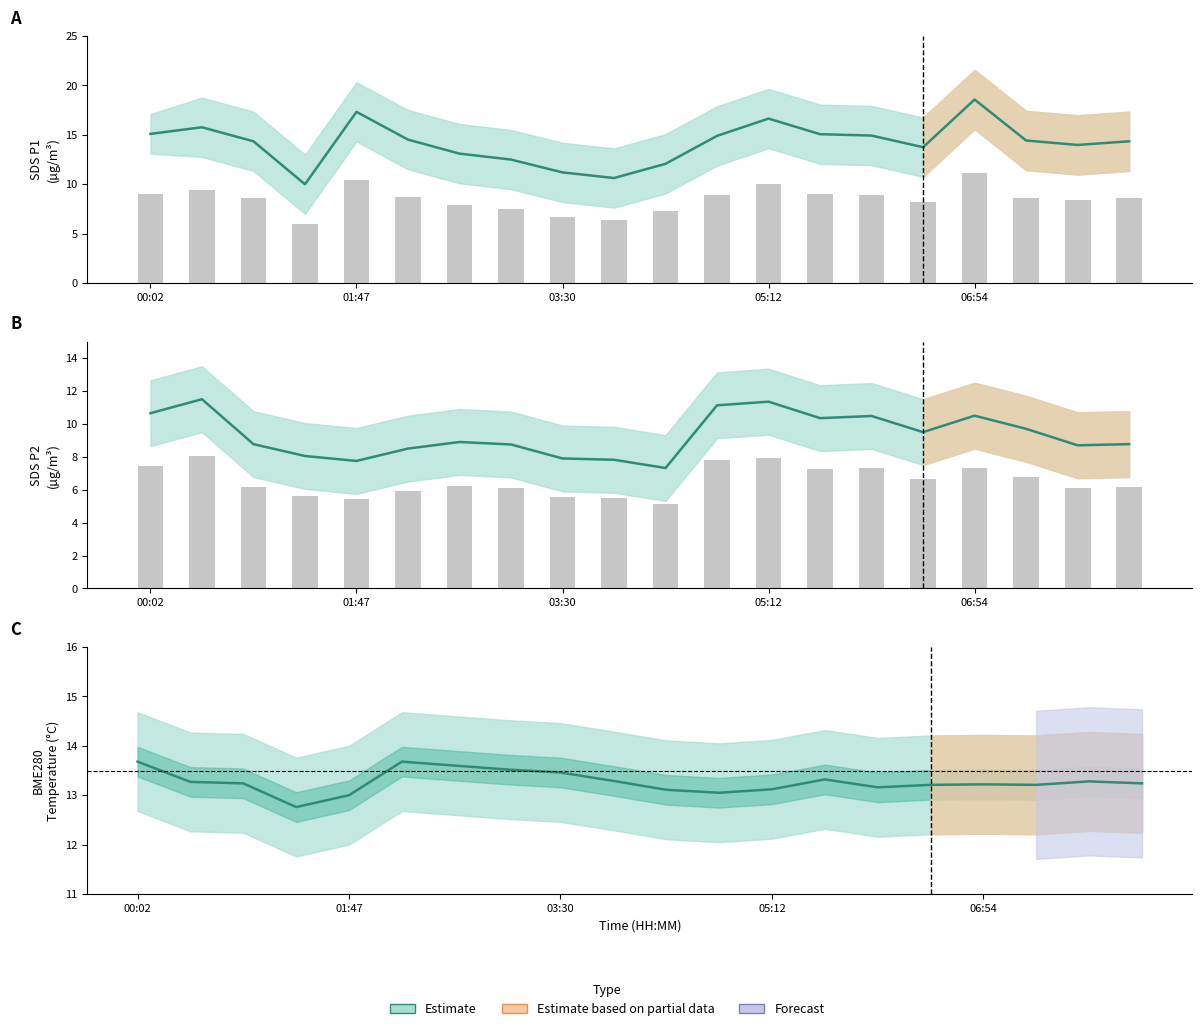

What is the minimum value shown in the chart?

5.1